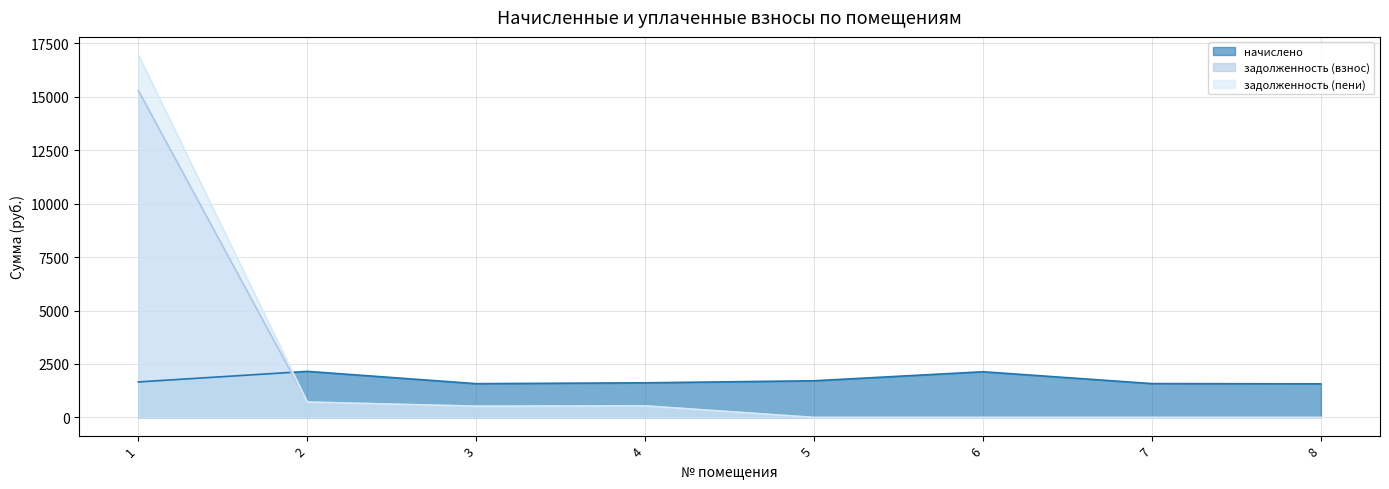

Rank the categories by начислено value from lowest to highest.

8, 3, 7, 4, 1, 5, 6, 2